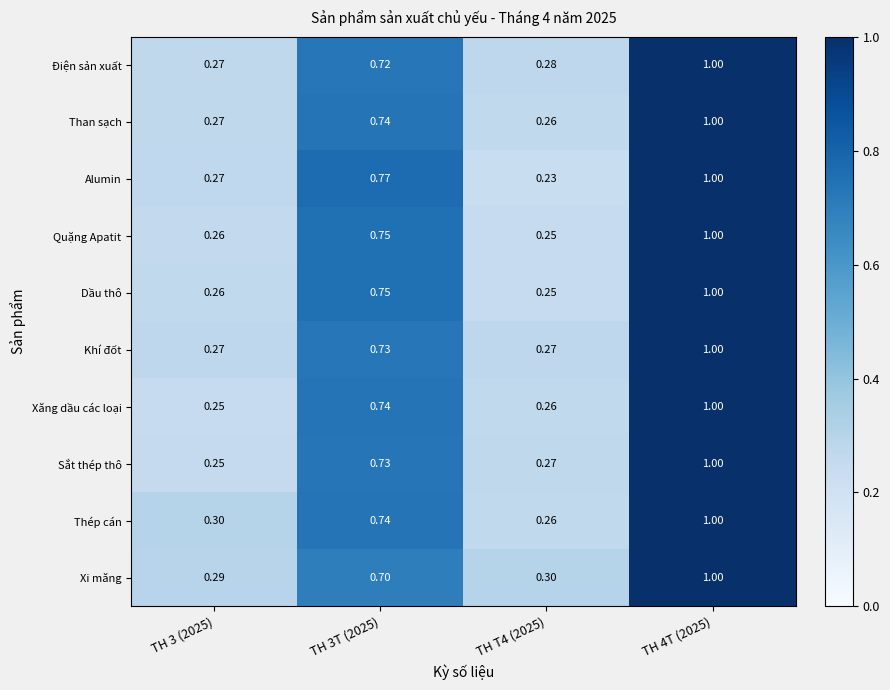

Which series has the largest total across all categories?

Thép cán